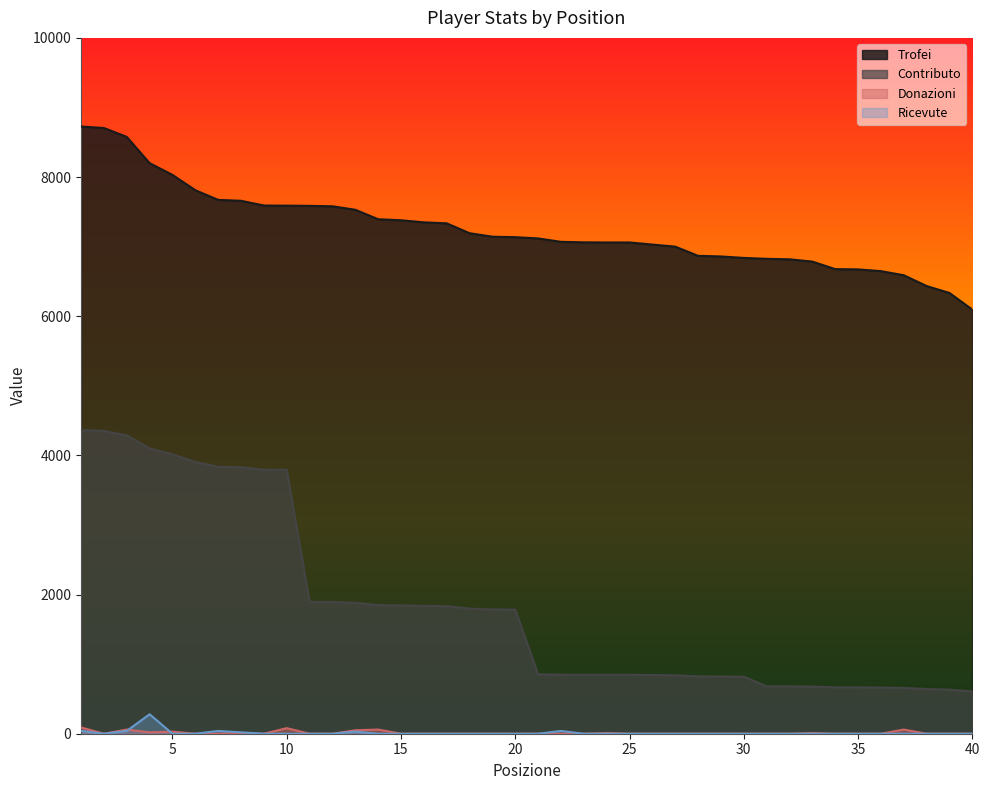

What are all the series names shown in the legend?

Trofei, Contributo, Donazioni, Ricevute